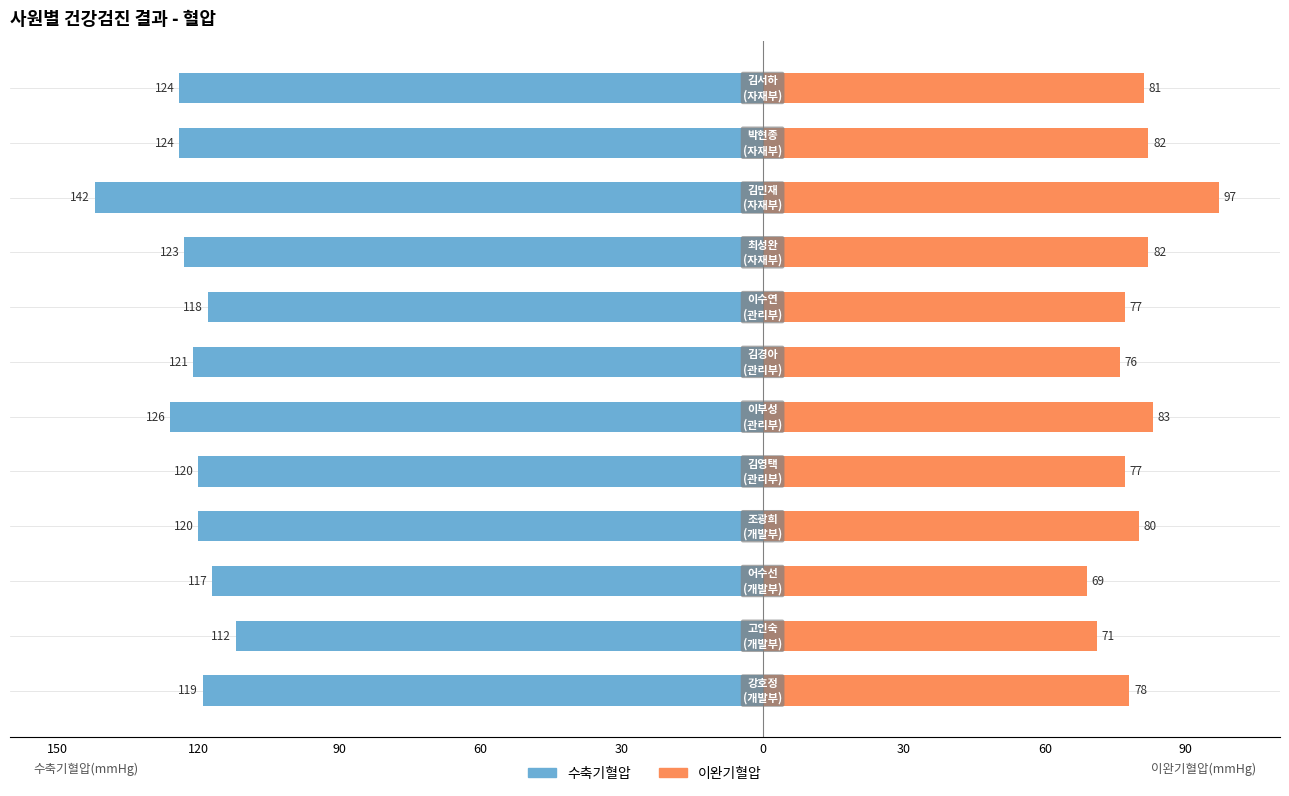

What are all the series names shown in the legend?

수축기혈압, 이완기혈압